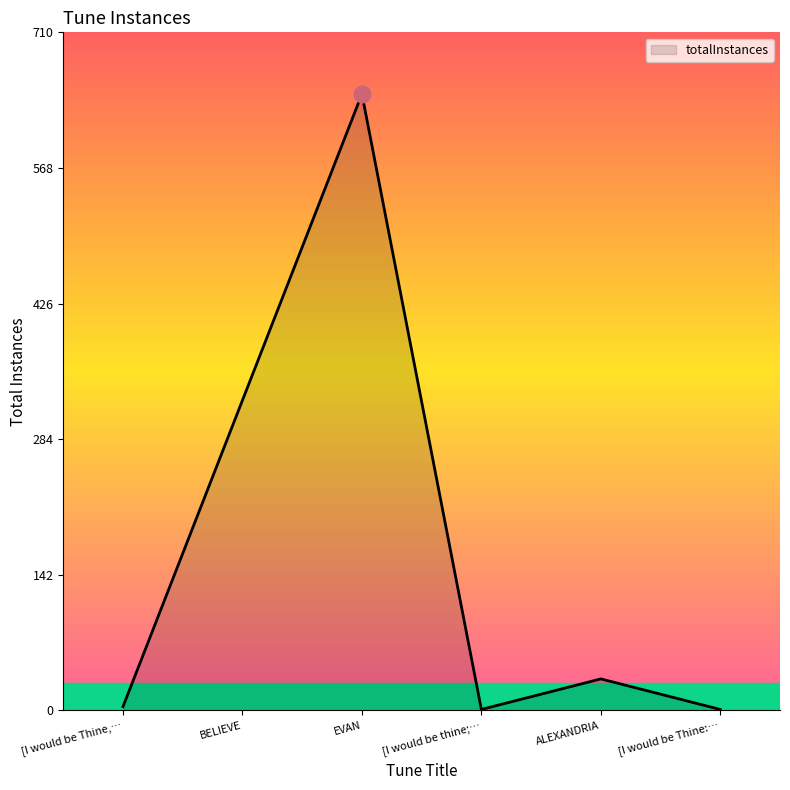

How many interior local peaks (higher than both neighbors) does the data have?

2